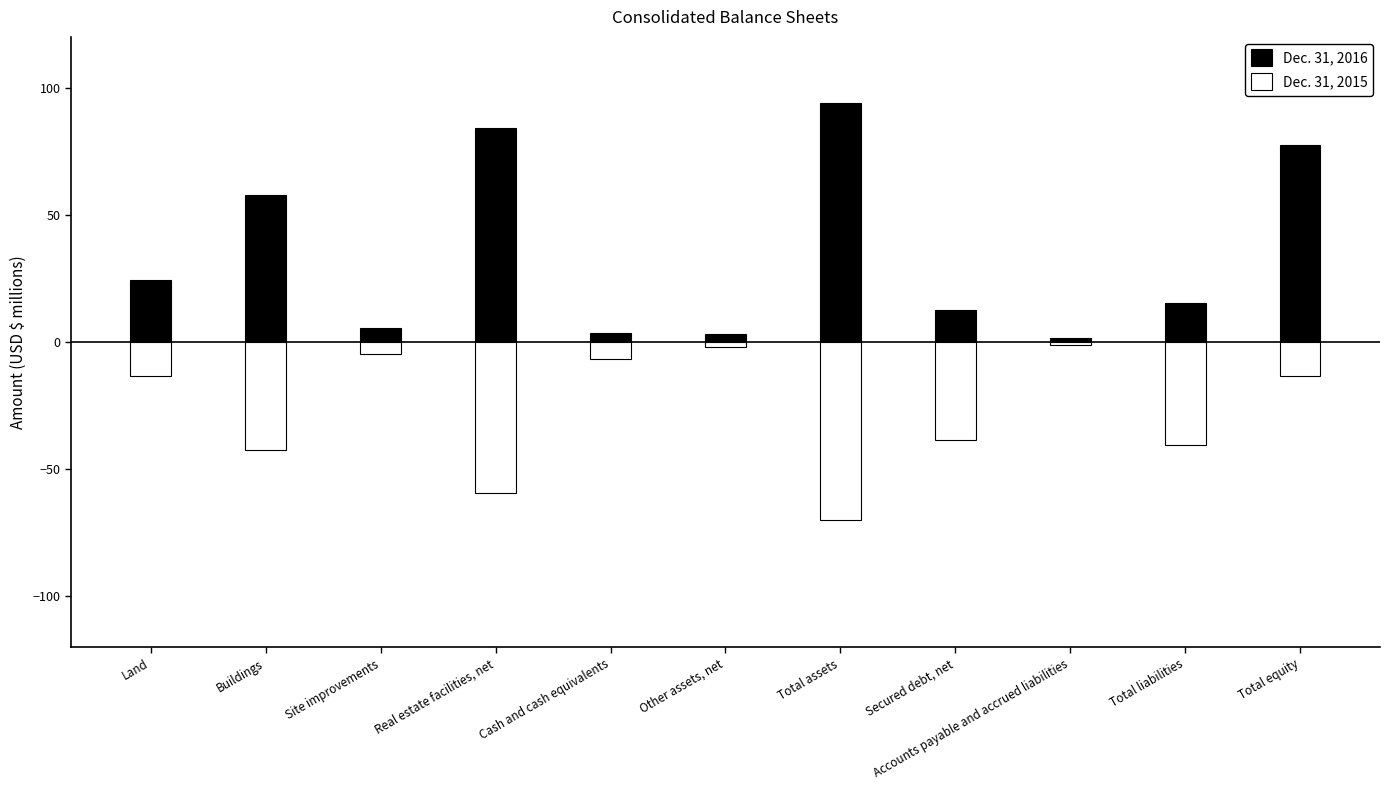

Which series changed the most between Other assets, net and Secured debt, net?

Dec. 31, 2015